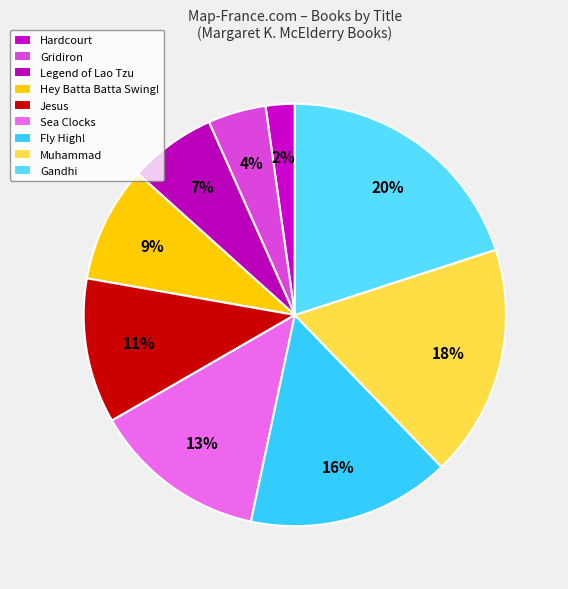

Does Hardcourt represent more than half of the total?

No